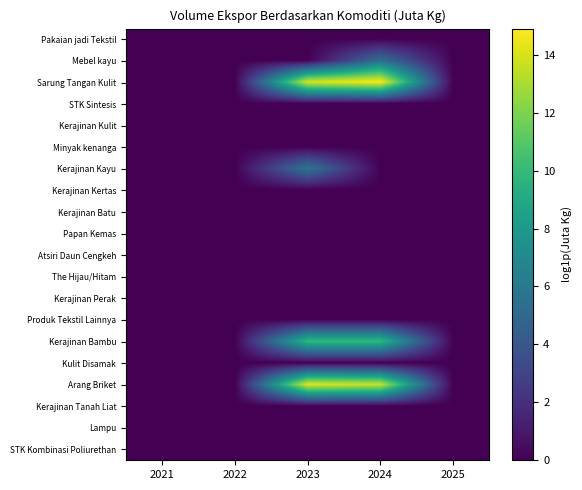

What is the difference between the highest and lowest values at 2024?

14.9